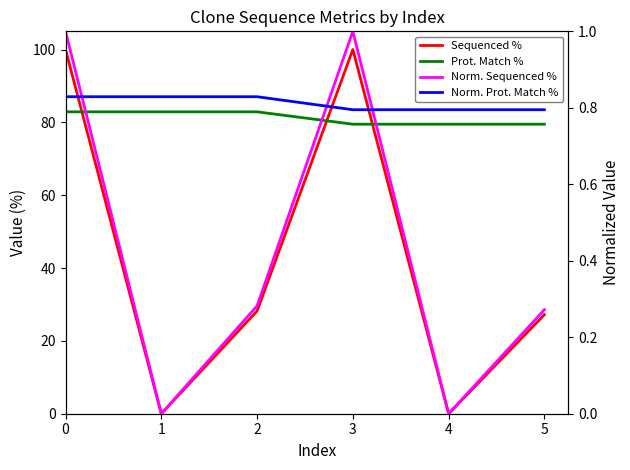

Count the number of data series in this chart.

4